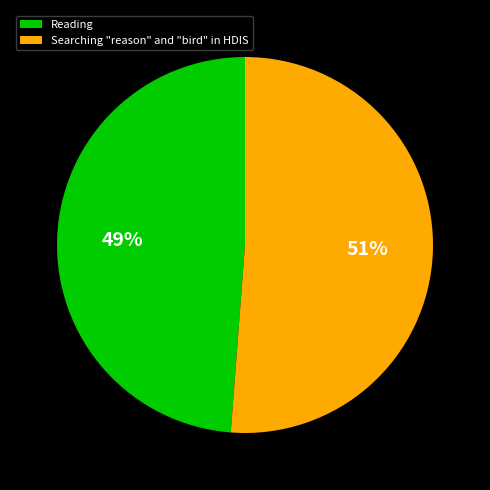

To the nearest percent, what portion does Searching "reason" and "bird" in HDIS represent?

51%